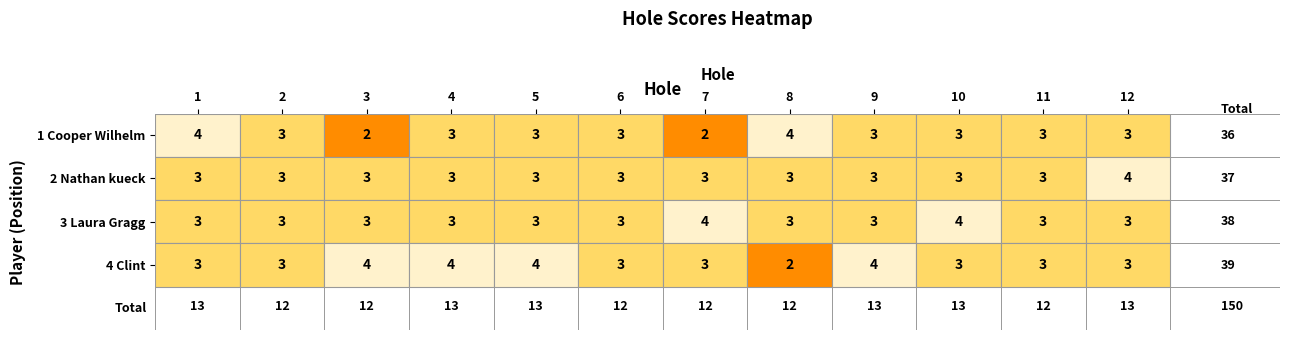

Reading left to right, what are all the values shown in this chart?

Cooper Wilhelm: 4	3	2	3	3	3	2	4	3	3	3	3
Nathan kueck: 3	3	3	3	3	3	3	3	3	3	3	4
Laura Gragg: 3	3	3	3	3	3	4	3	3	4	3	3
Clint: 3	3	4	4	4	3	3	2	4	3	3	3